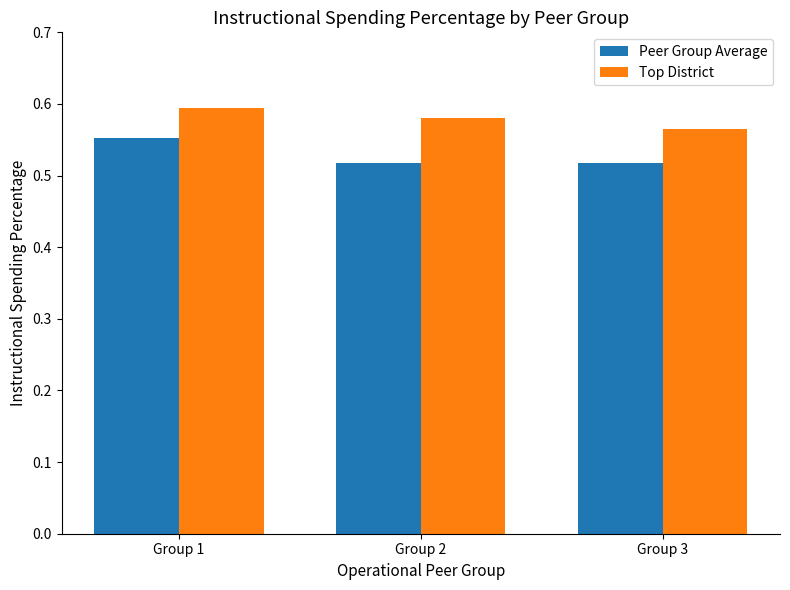

At which category does the chart reach its peak across all series?

Group 1